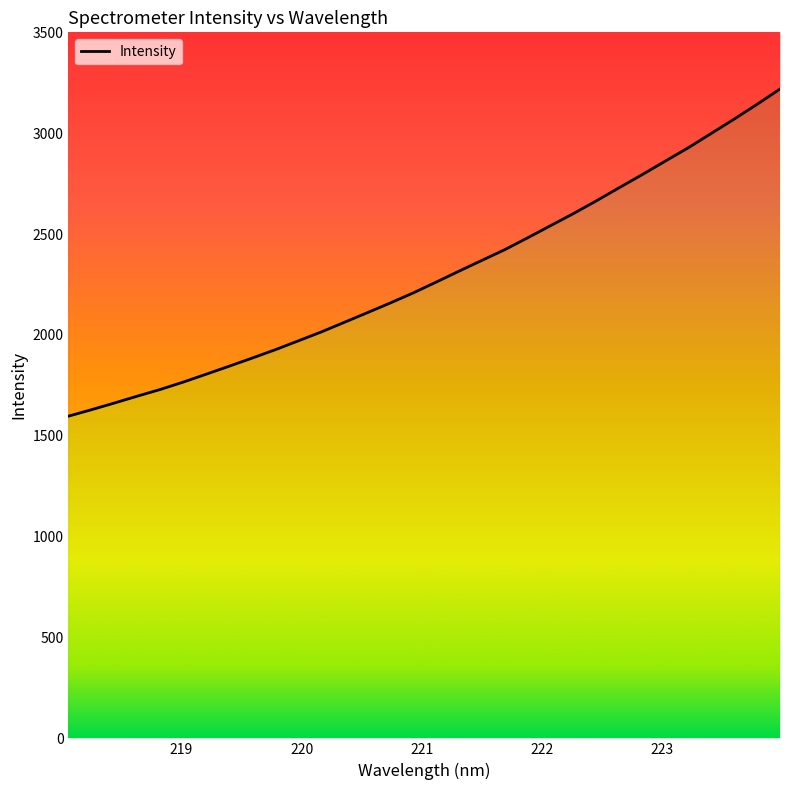

The value at 16 is 1357.4. True or false?

False